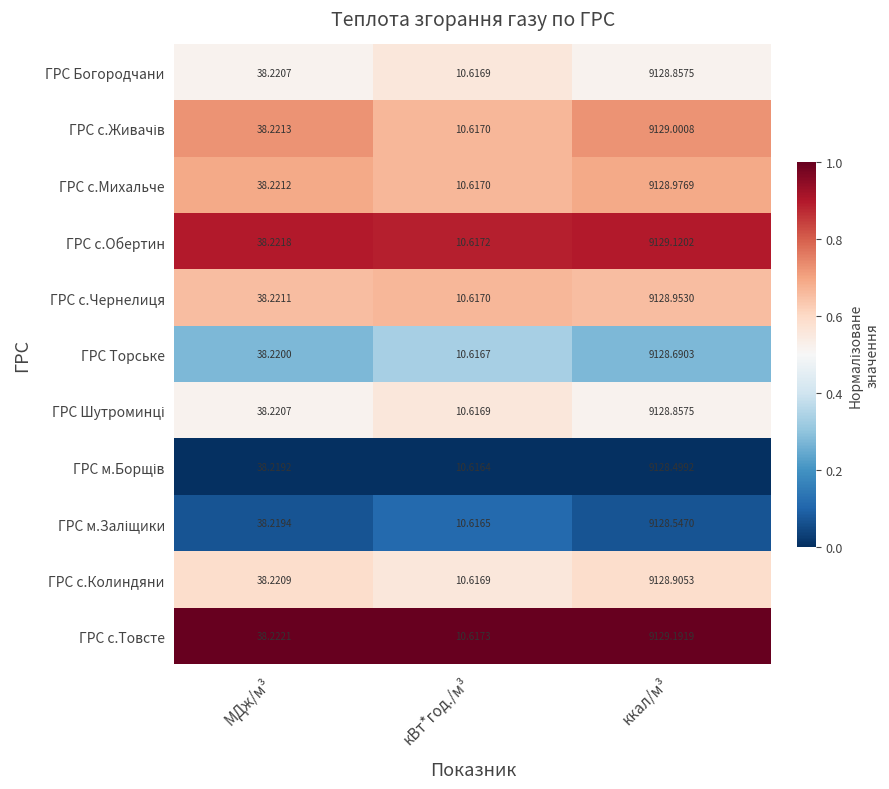

At which label is ГРС Богородчани closest to 4569?

МДж/м³